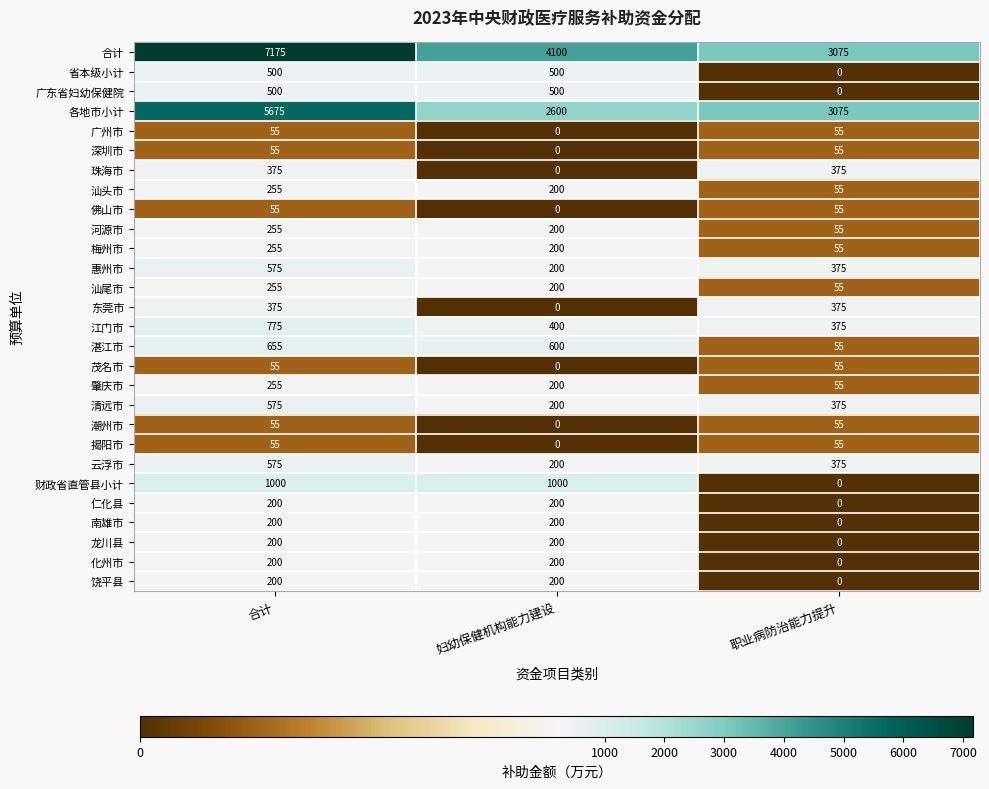

The value of 南雄市 at 妇幼保健机构能力建设 is 200. True or false?

True